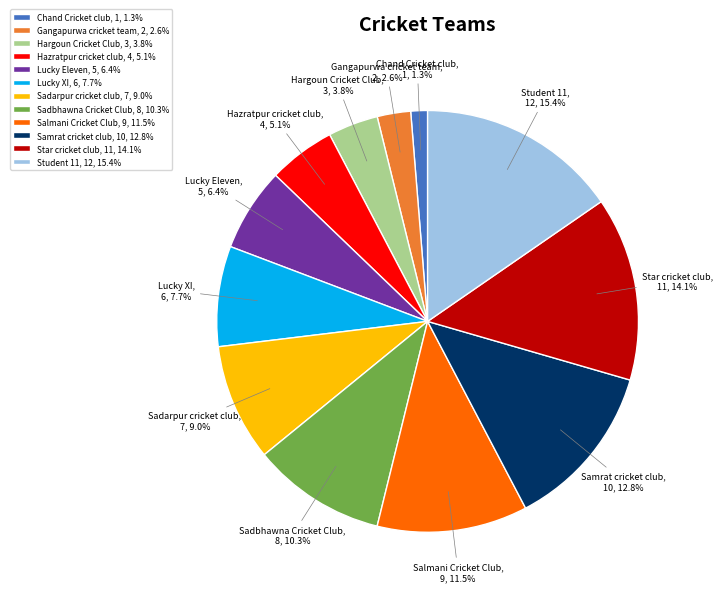

Is there a majority slice in this chart?

No